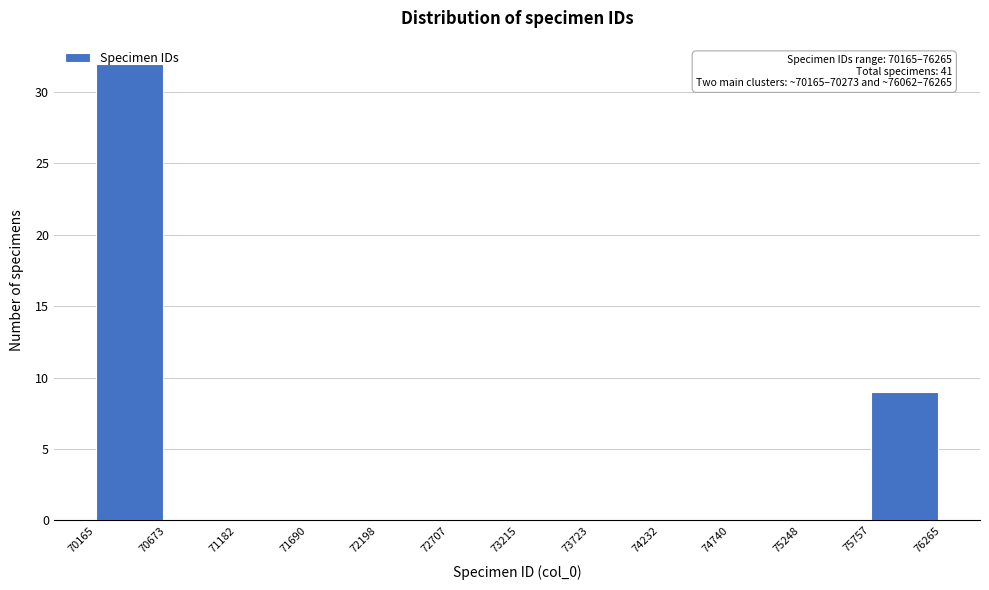

Over which range of the x-axis is the bar tallest?

70165 to 70673